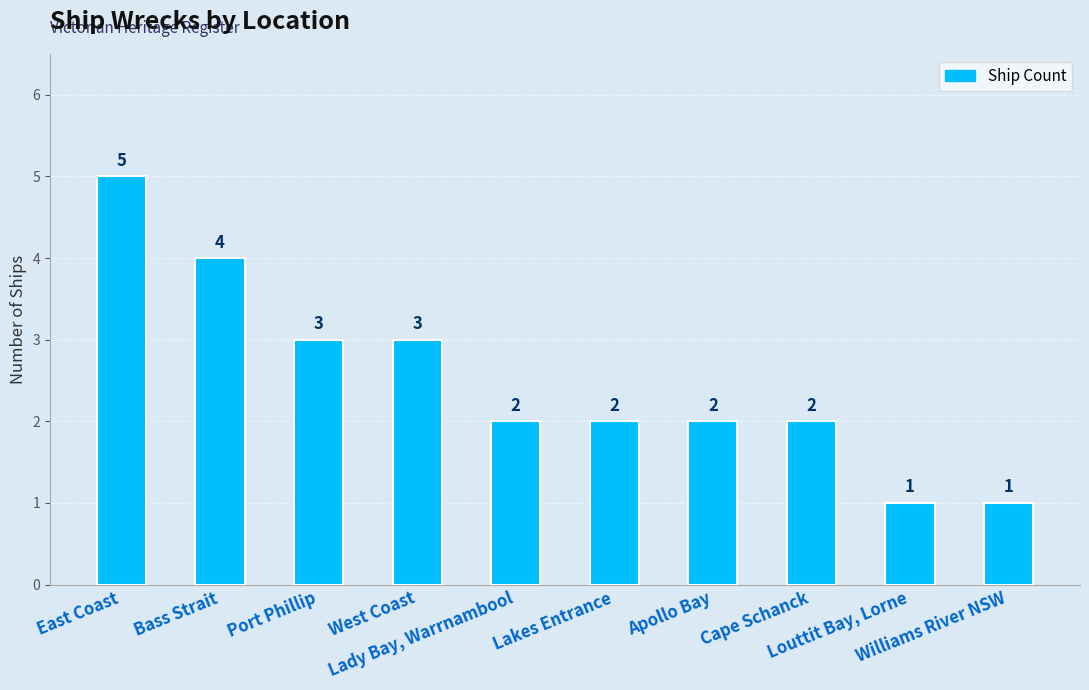

What is the value of the 4th bar from the left?

3